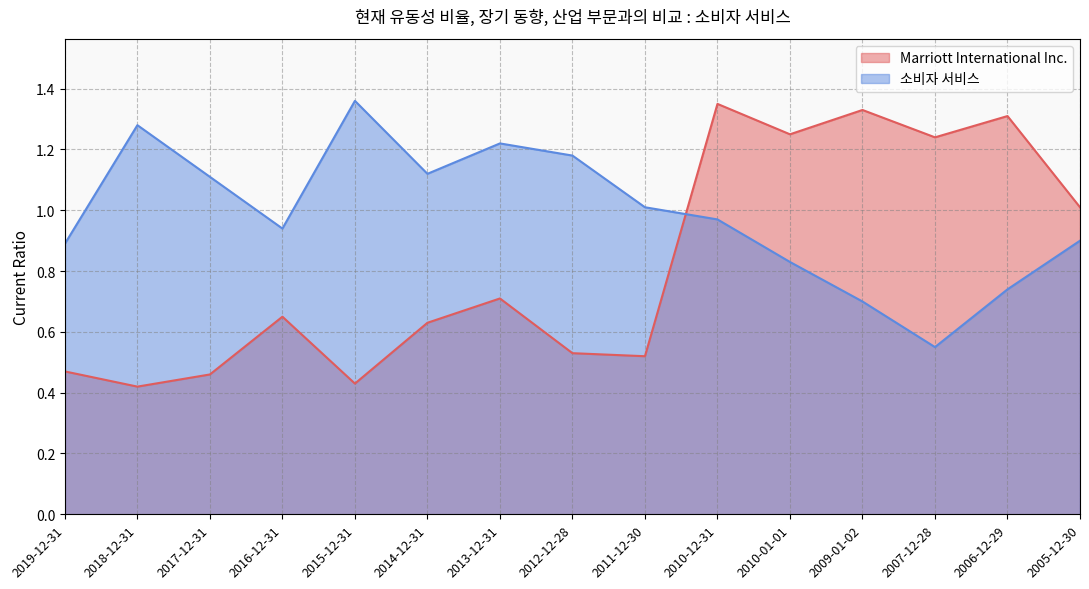

What is the sum of all 소비자 서비스 values?

14.8